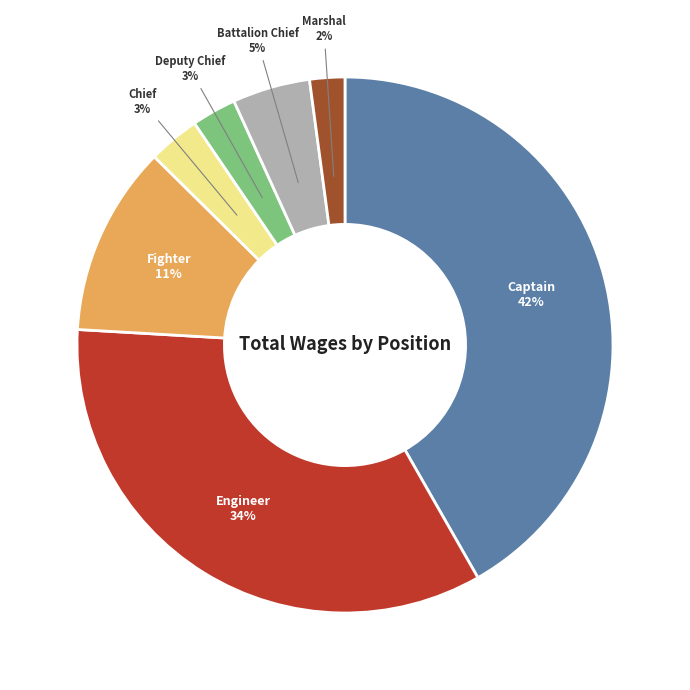

To the nearest percent, what is the difference between the largest and smallest slice percentages?

40%